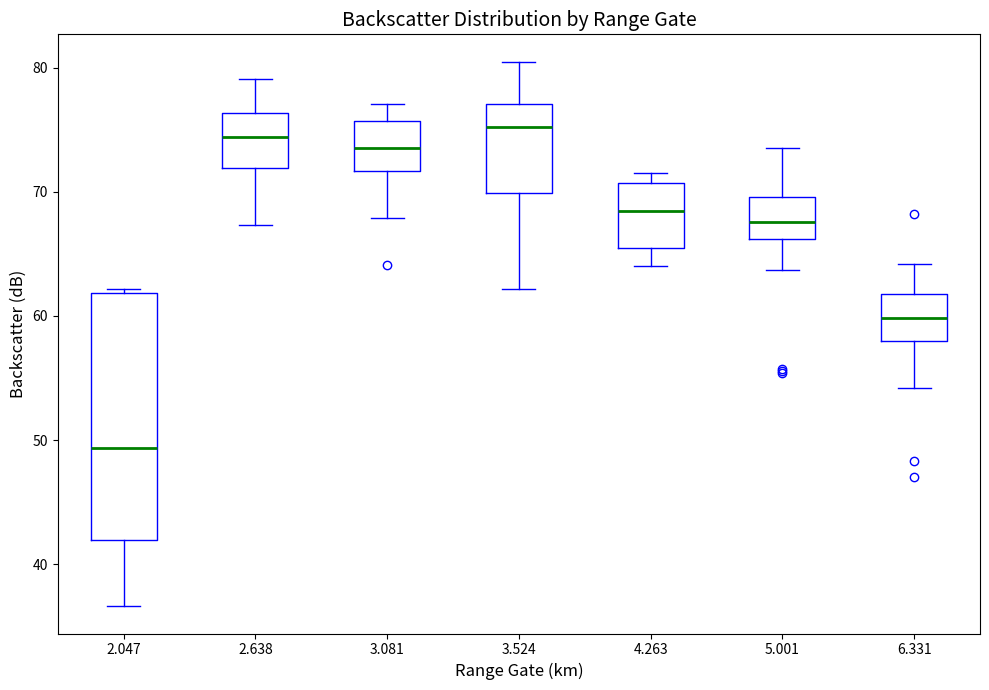

Which box's median line is the lowest?

2.047